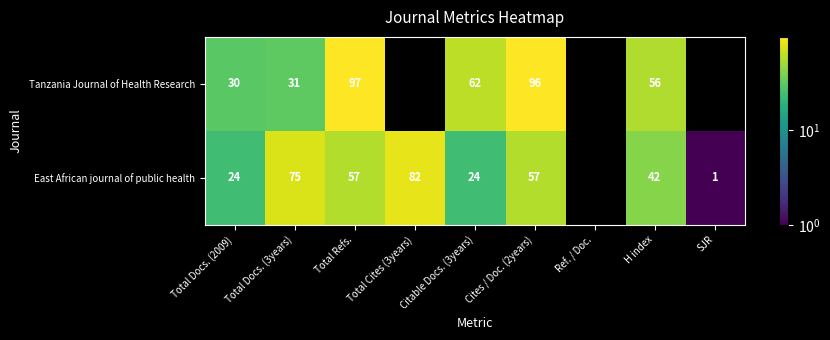

Is the value of Tanzania Journal of Health Research at Citable Docs. (3years) greater than the value of East African journal of public health at Total Docs. (3years)?

No